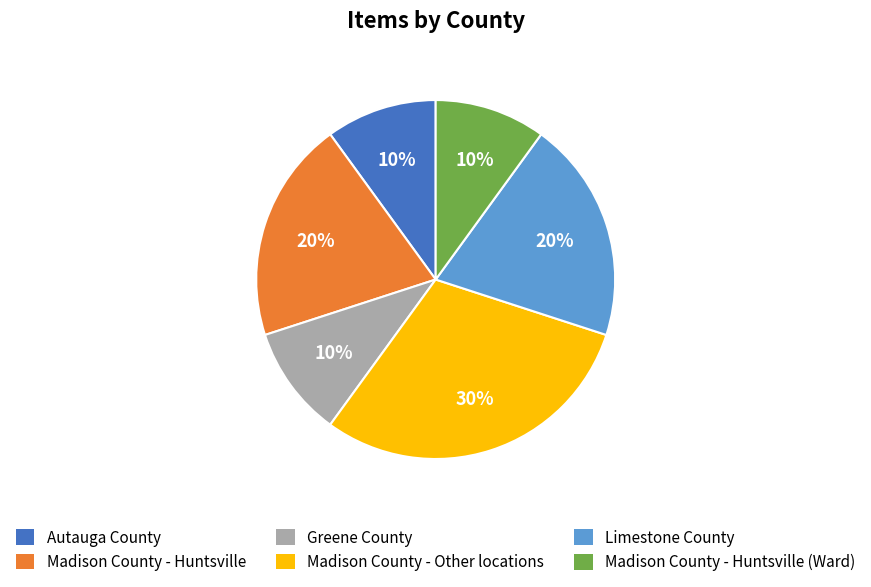

Is there a majority slice in this chart?

No